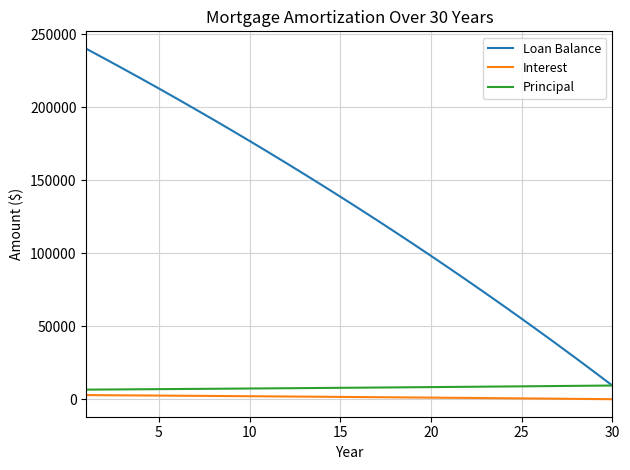

What is the minimum value for Loan Balance?

9484.4